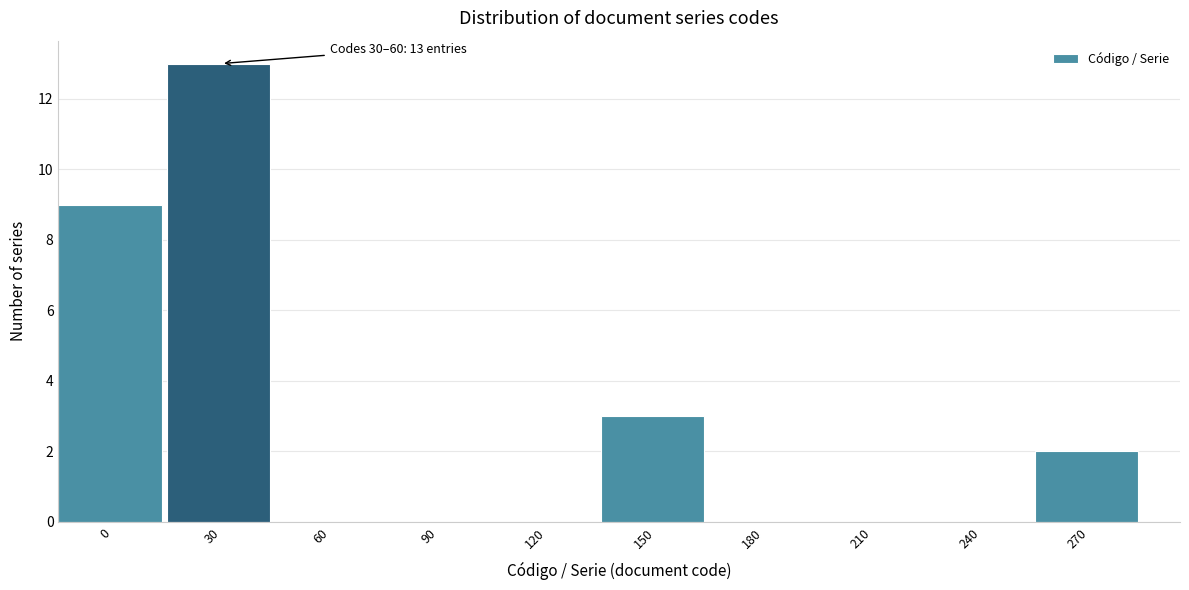

Reading right to left, extract all data points from this chart.

270=2	240=0	210=0	180=0	150=3	120=0	90=0	60=0	30=13	0=9